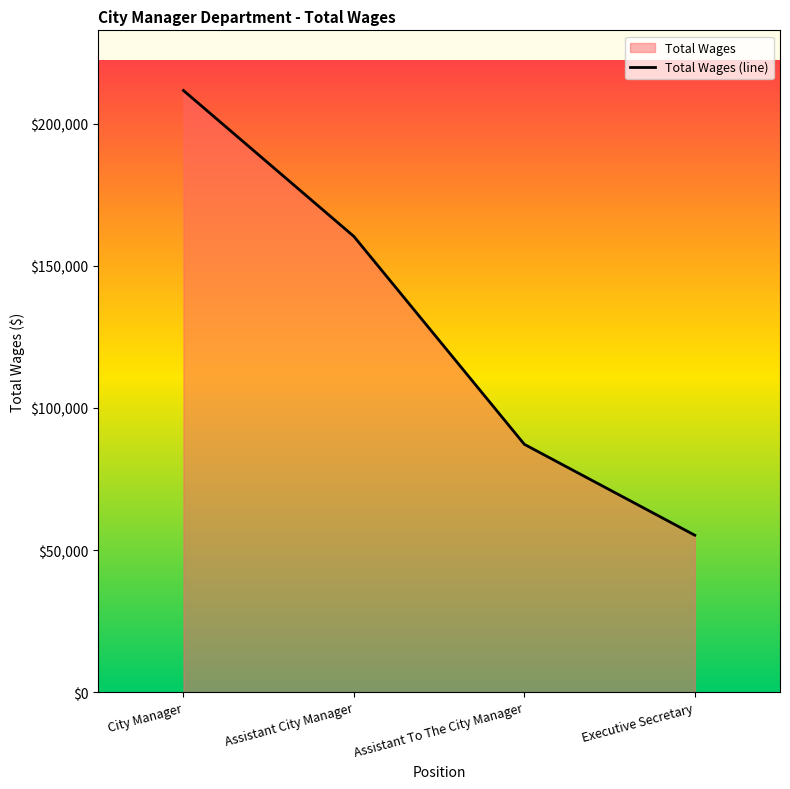

True or false: the data shows 87199 at Assistant To The City Manager.

True